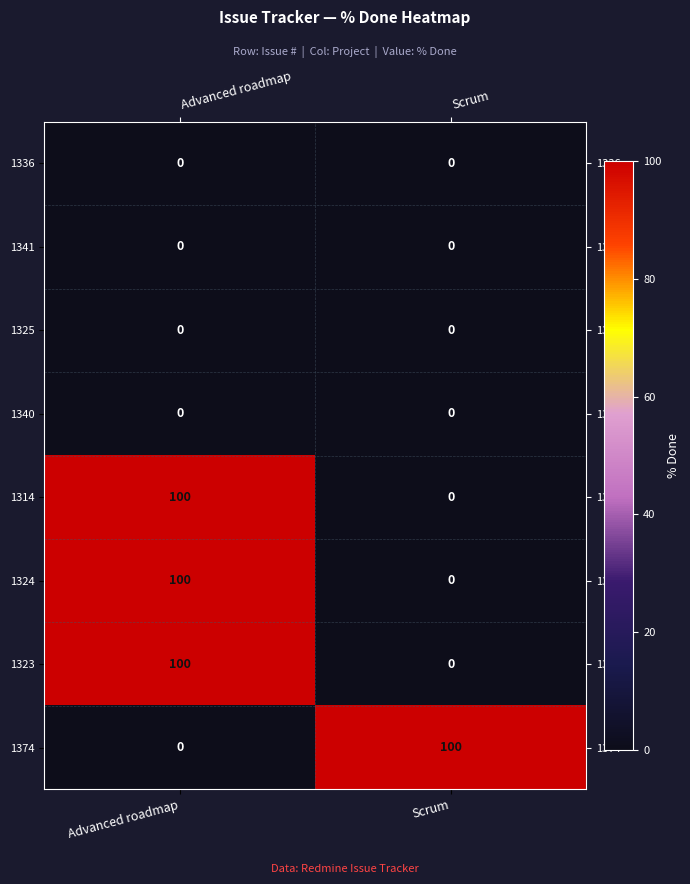

What is the spread (max minus min) of values at Advanced roadmap?

100